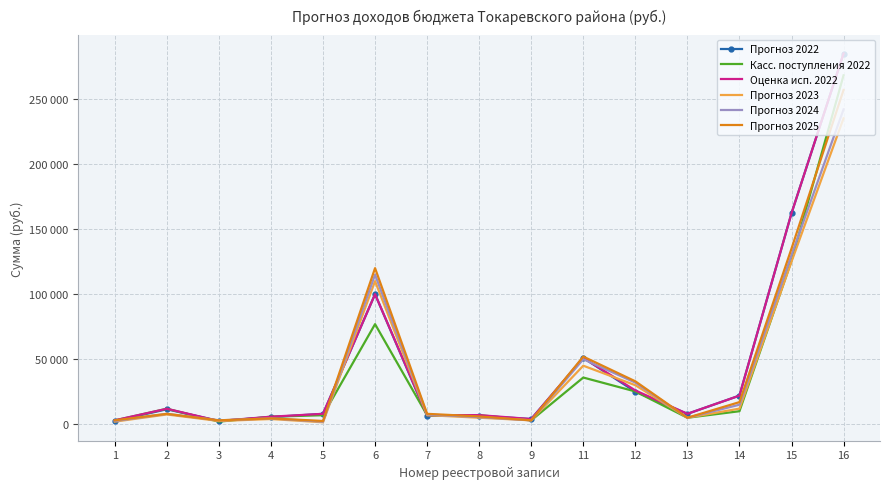

What is the spread (max minus min) of values at 1?

1000.0